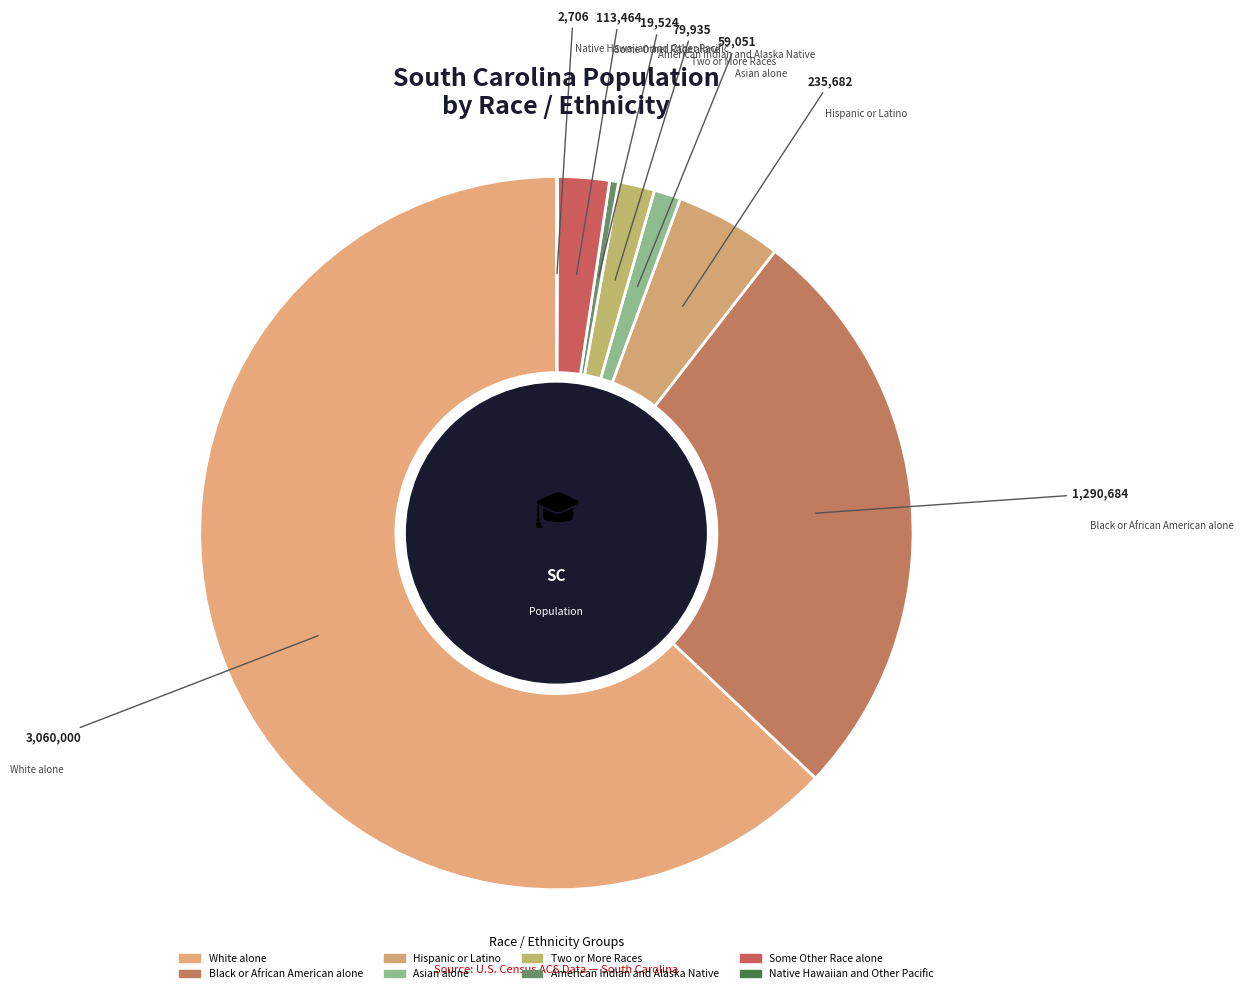

Rank the categories by value from lowest to highest.

Native Hawaiian and Other Pacific, American Indian and Alaska Native, Asian alone, Two or More Races, Some Other Race alone, Hispanic or Latino, Black or African American alone, White alone